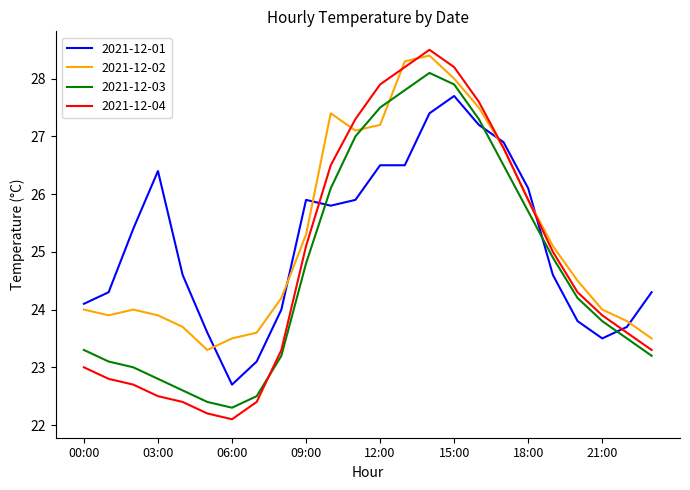

Which series has the largest range (max minus min)?

2021-12-04